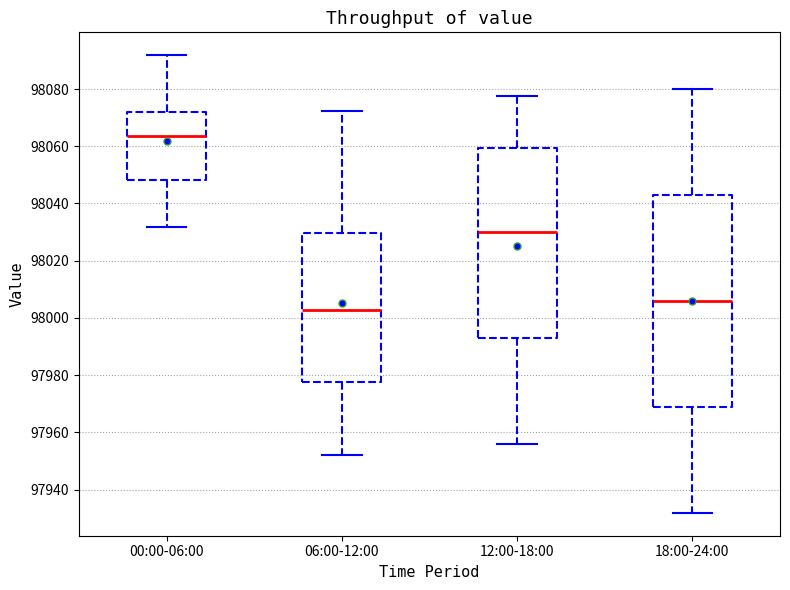

Where does the upper whisker of the box for 00:00-06:00 end on the y-axis? The values are not printed on the chart, so give them approximately, as read against the axis.

98092